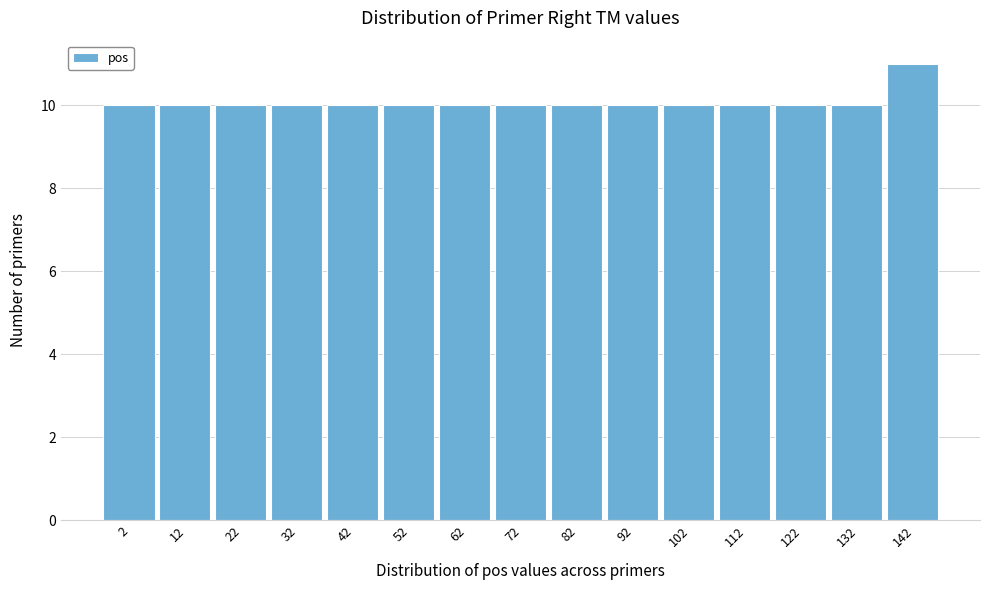

Reading left to right, transcribe all the data shown in this chart.

2=10	12=10	22=10	32=10	42=10	52=10	62=10	72=10	82=10	92=10	102=10	112=10	122=10	132=10	142=11